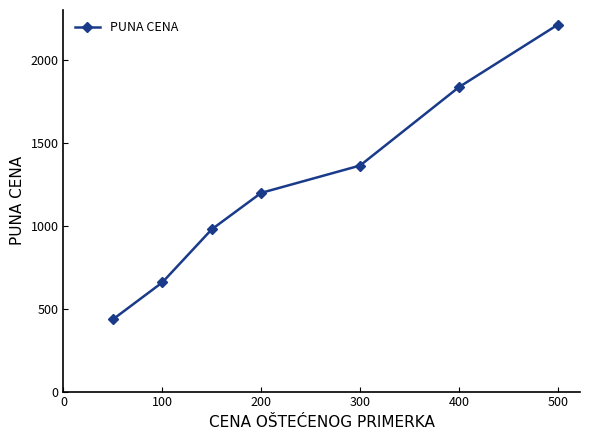

What is the difference between the second highest and minimum values?

1401.6